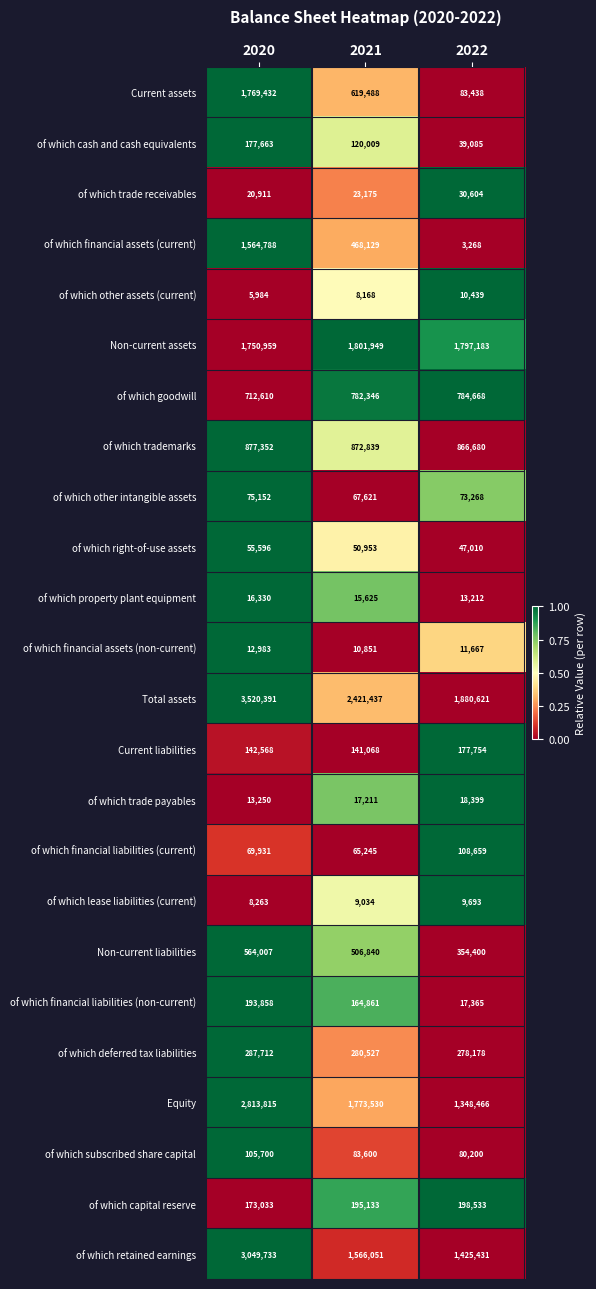

What is the difference between the second highest and minimum values in the of which financial liabilities (current) series?

4686